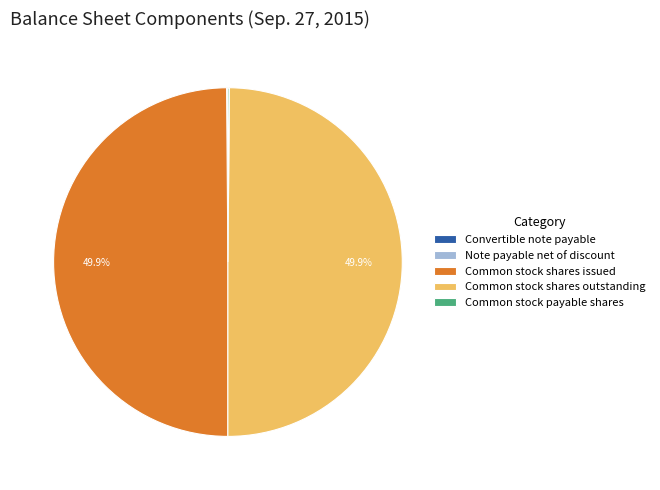

What portion of the pie excludes Common stock shares issued?

50.1%